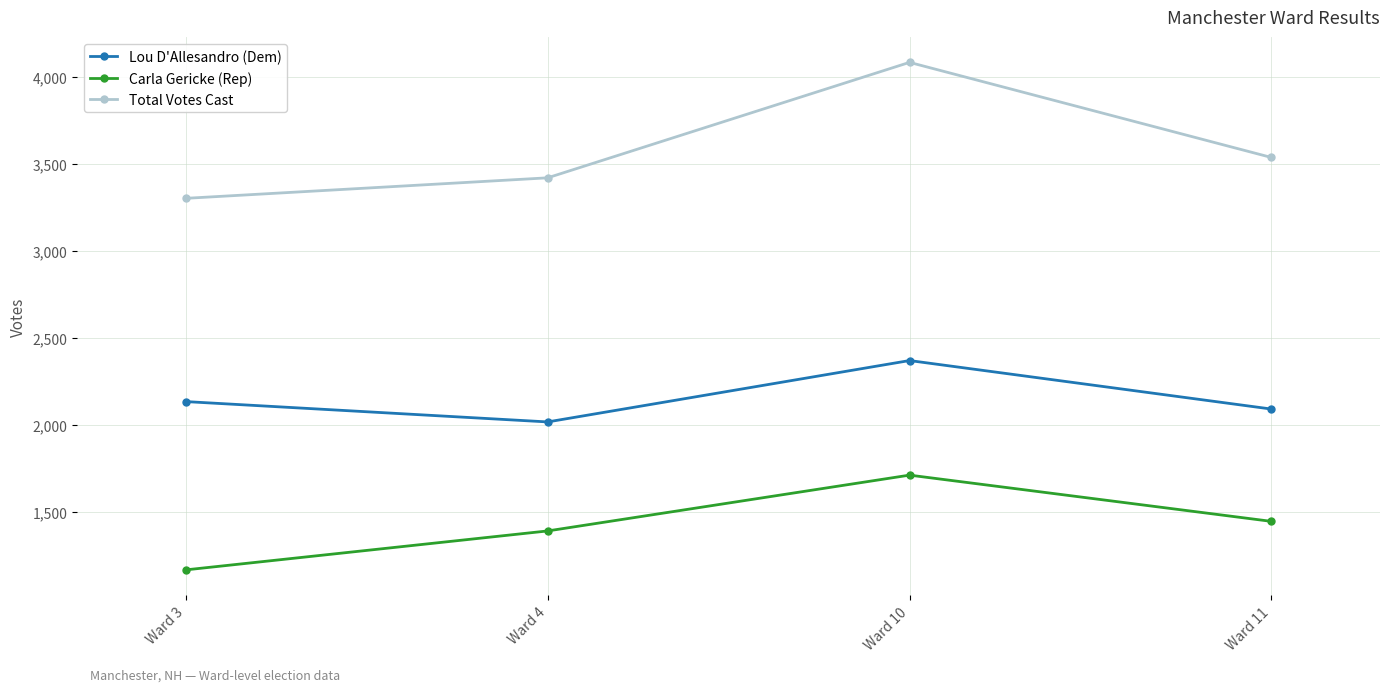

Is the value of Lou D'Allesandro (Dem) at Ward 11 greater than the value of Carla Gericke (Rep) at Ward 11?

Yes